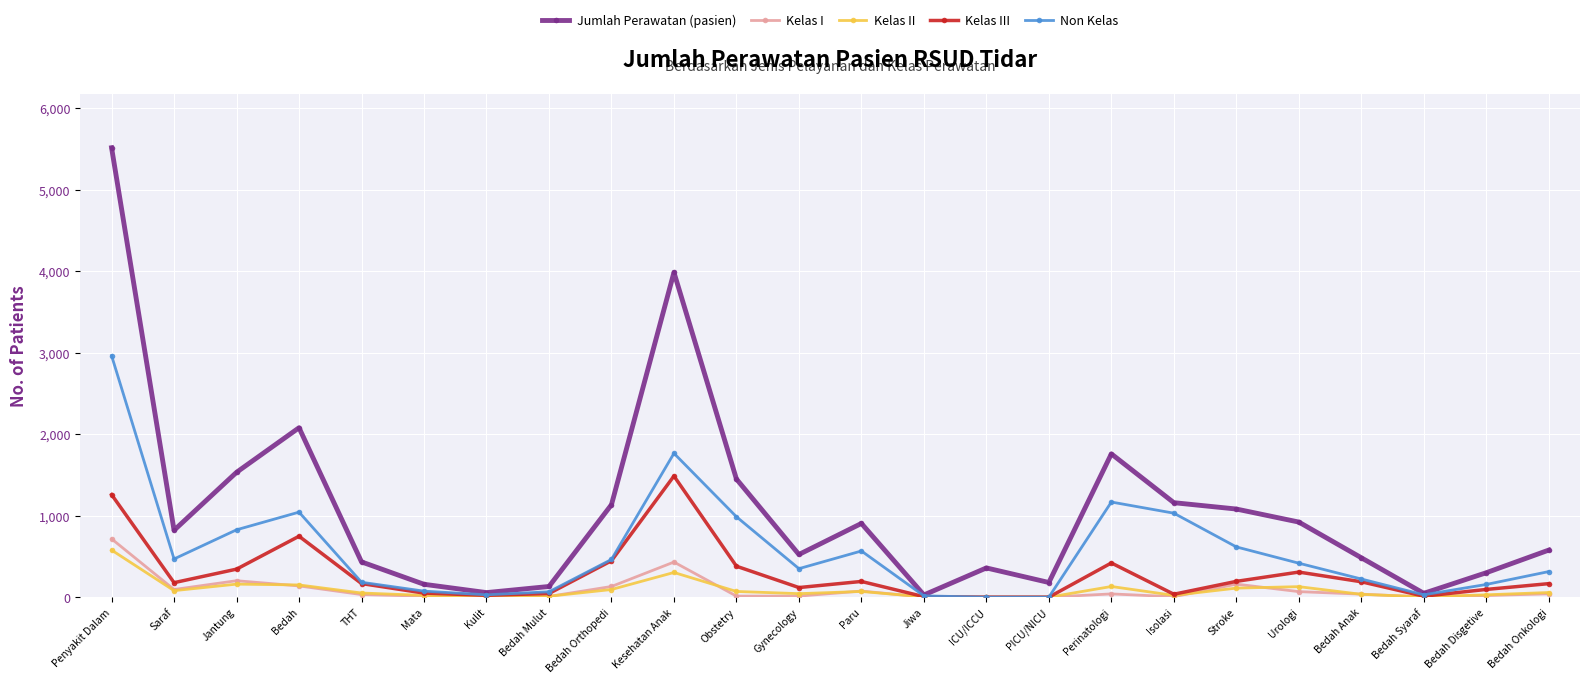

True or false: Kelas II has more than 2 interior local peaks.

True